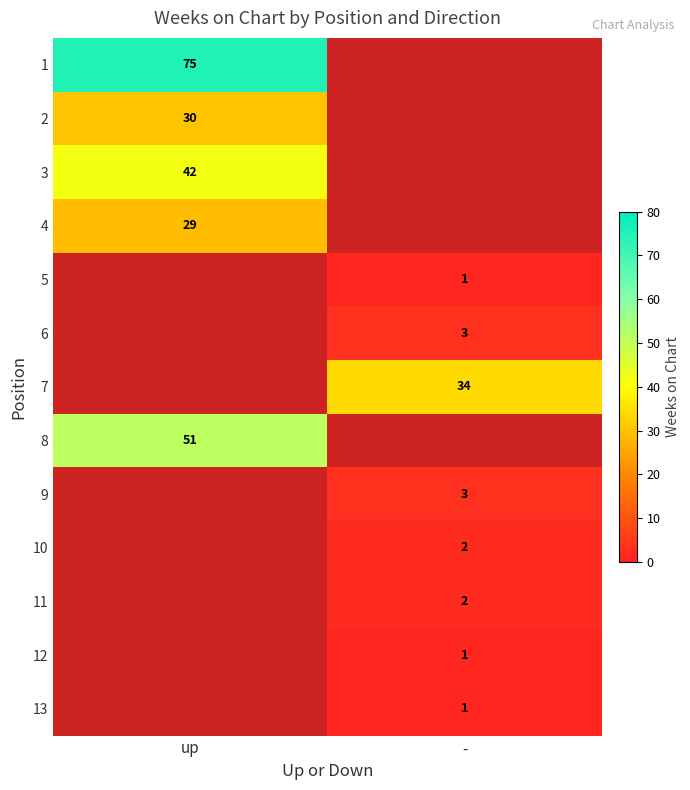

Is it true that 1 equals 25 at up?

False